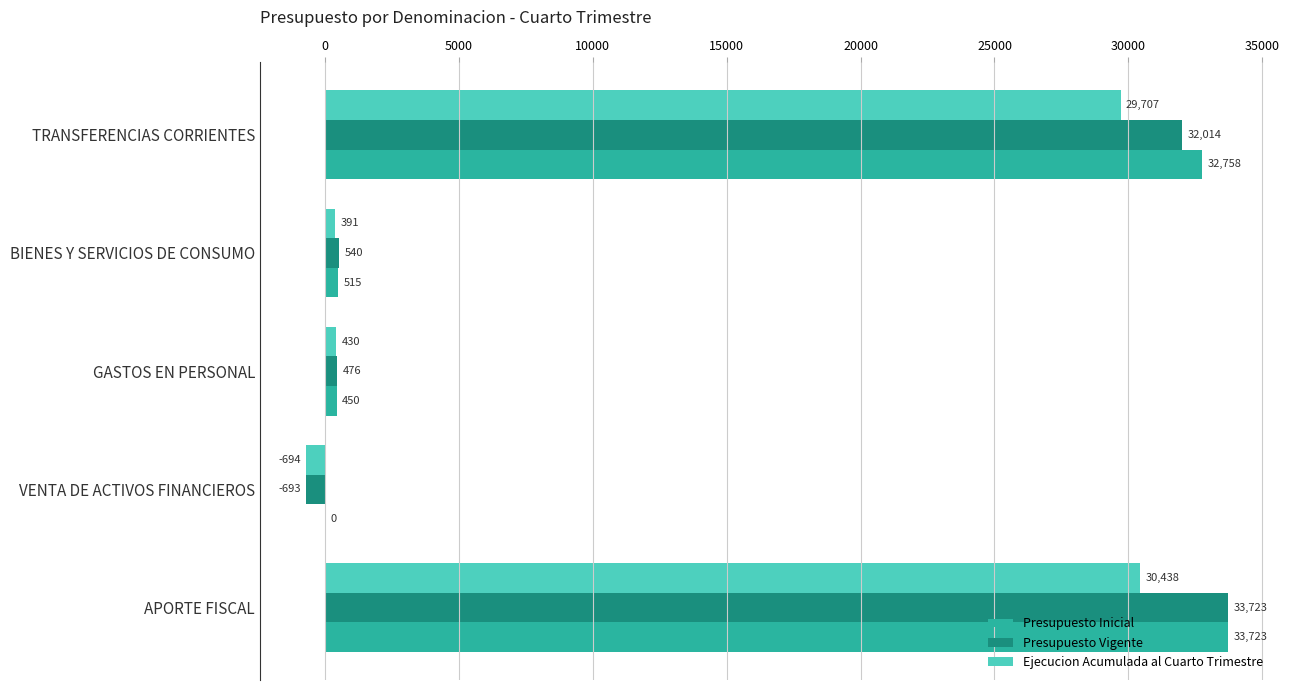

Between APORTE FISCAL and VENTA DE ACTIVOS FINANCIEROS, which series saw the biggest shift?

Presupuesto Vigente